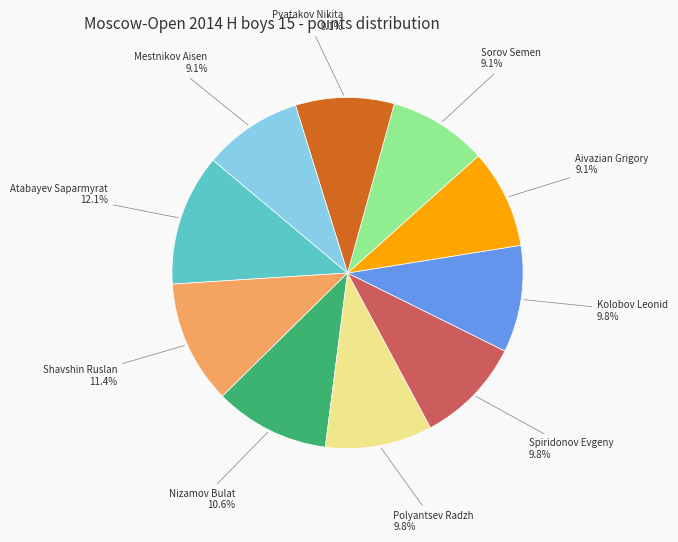

How many slices are in this pie chart?

10